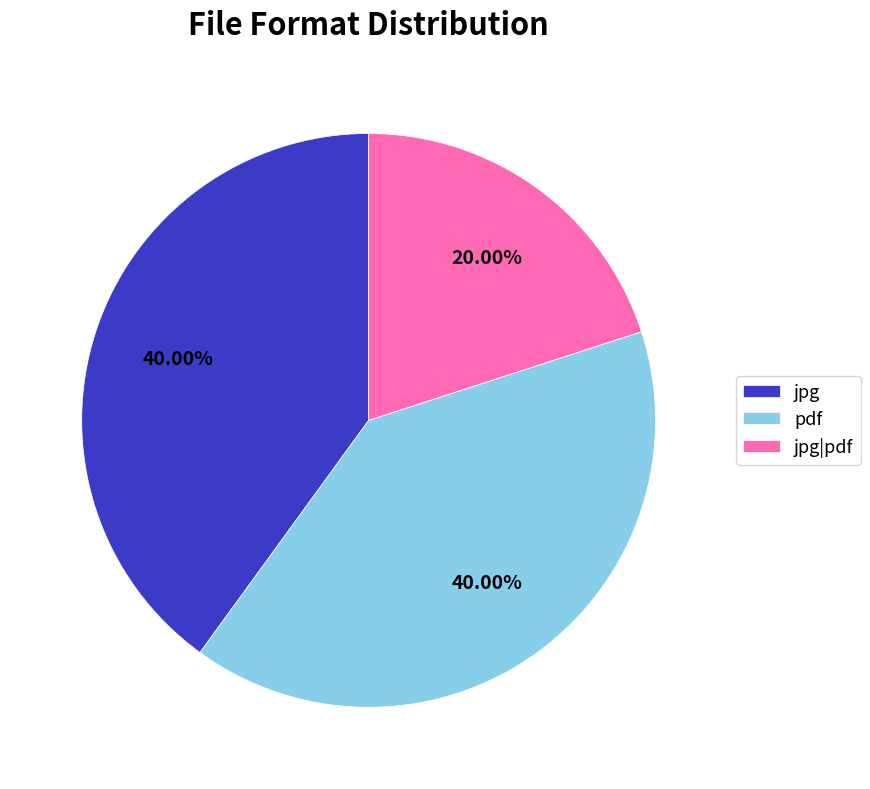

What is the smallest slice in the pie chart?

jpg|pdf